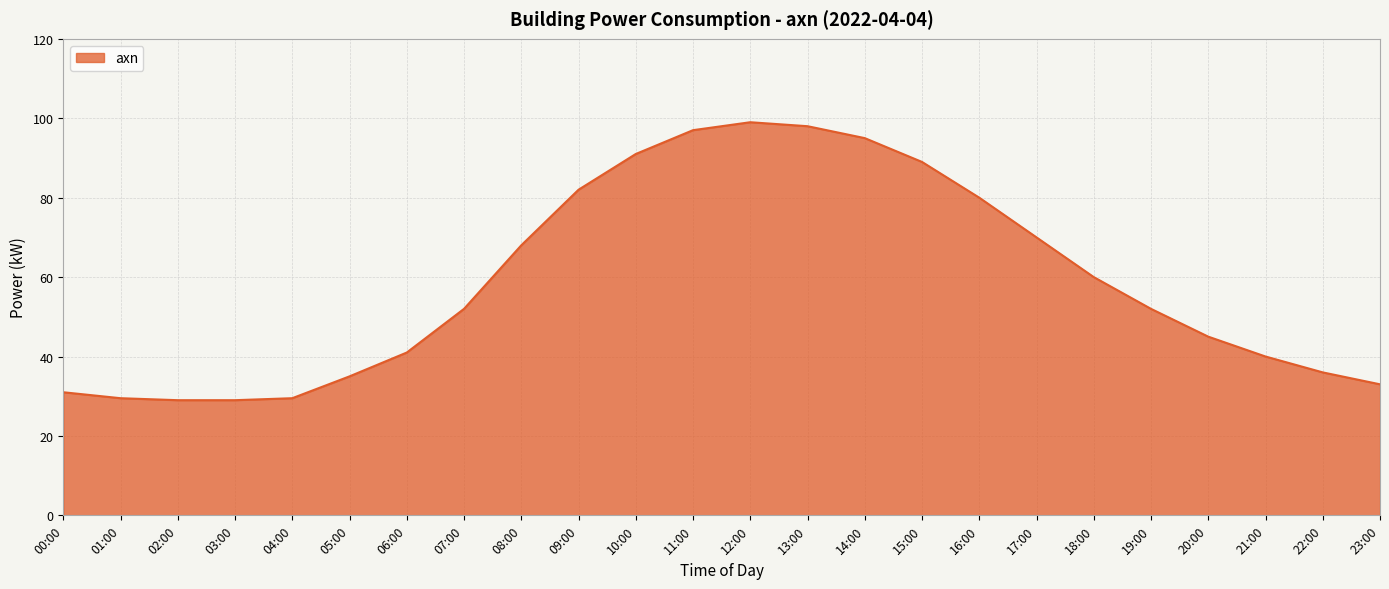

What is the average value?

58.8